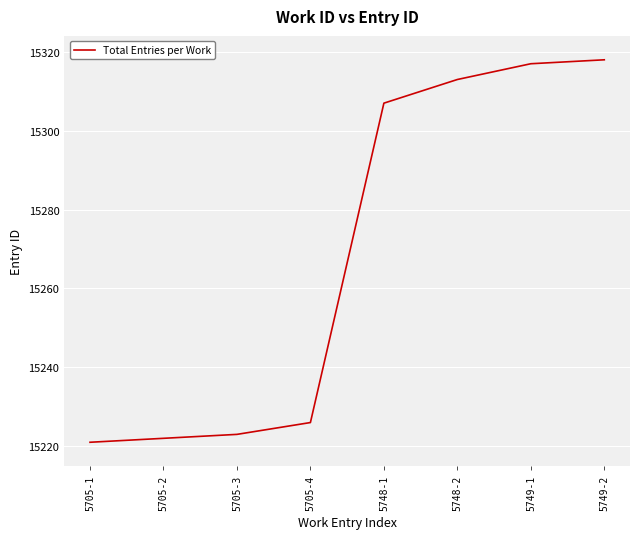

Reading left to right, what are all the values shown in this chart?

5705-1=15221	5705-2=15222	5705-3=15223	5705-4=15226	5748-1=15307	5748-2=15313	5749-1=15317	5749-2=15318